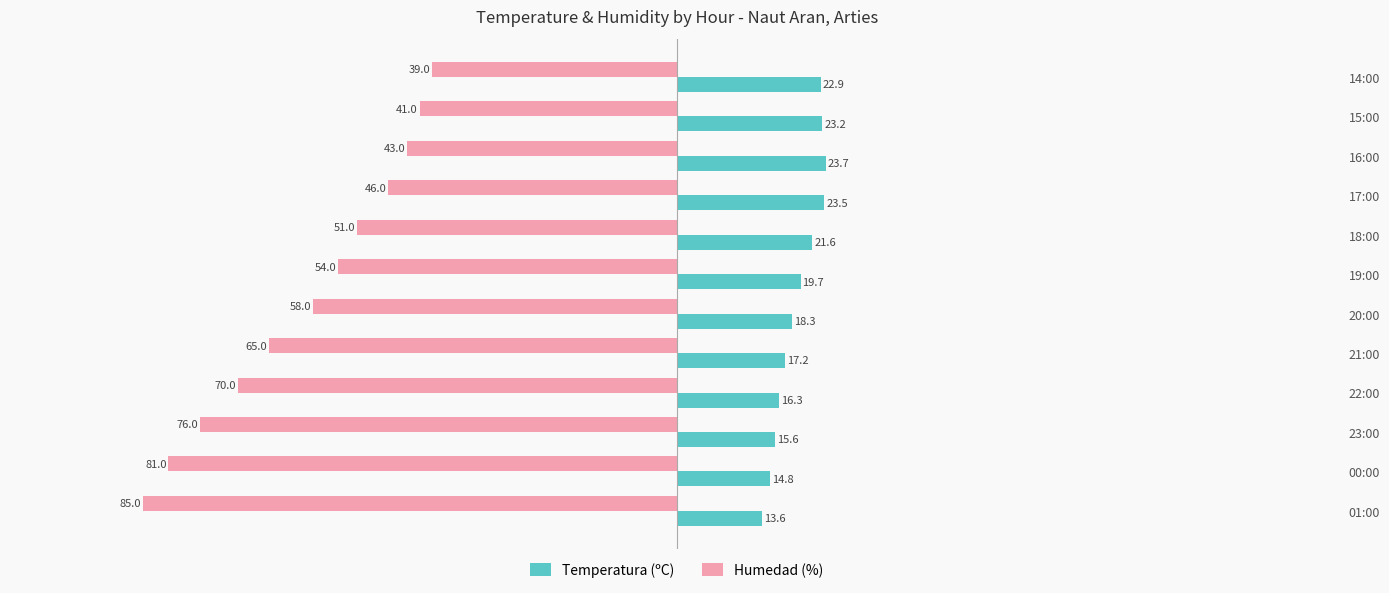

Which series has the largest total across all categories?

Temperatura (ºC)